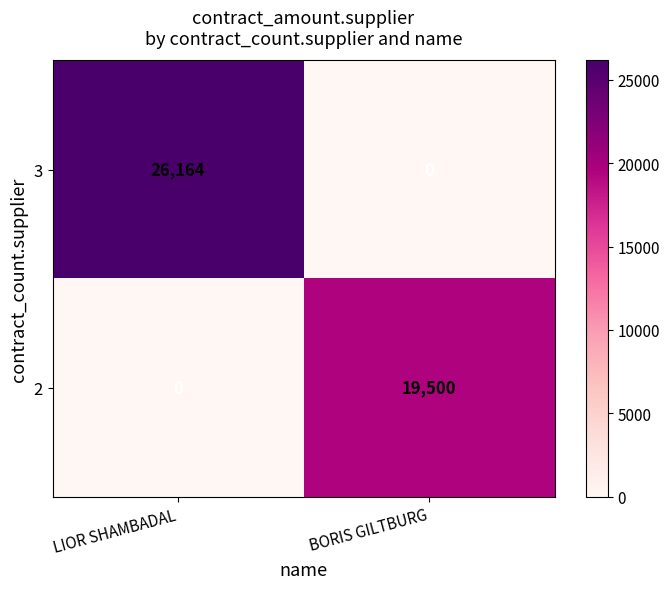

The 2 series shows 19500 at BORIS GILTBURG. True or false?

True